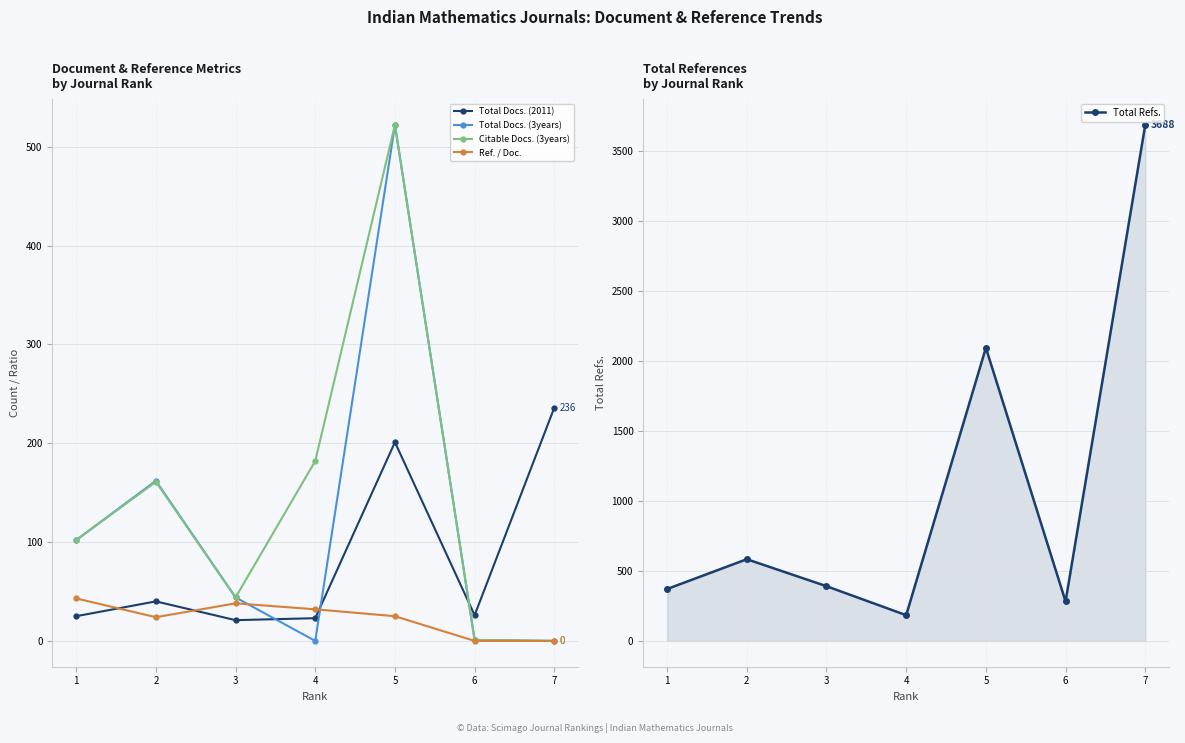

True or false: Citable Docs. (3years) and Total Docs. (3years) intersect in this chart.

False